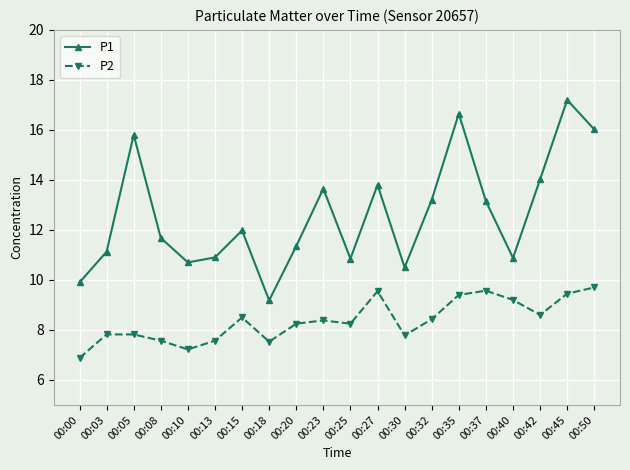

What is the sum of all P2 values?

167.5